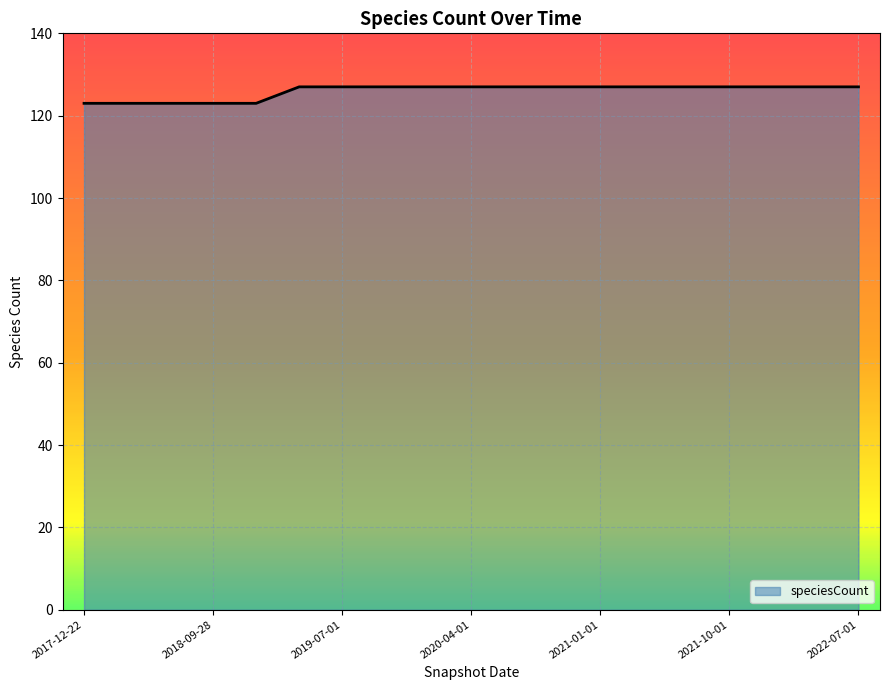

What is the average value?

126